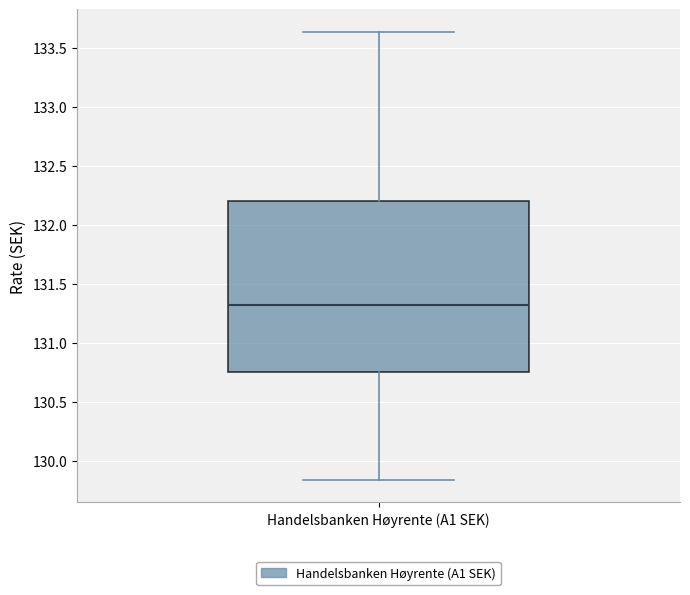

Read this box plot against the y-axis: the position of the median line, the range covered by the box, and the ends of both whiskers. The values are not printed on the chart, so give them approximately, as read against the axis.

median 131.30, box 130.75 to 132.20, whiskers 129.85 to 133.65